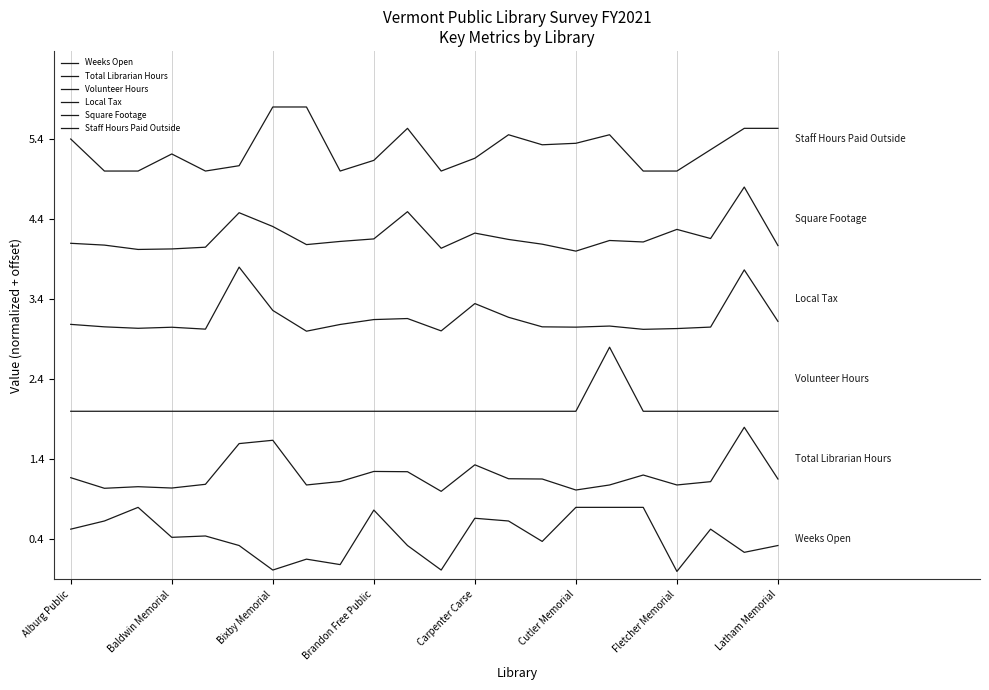

True or false: Square Footage and Weeks Open cross at least once.

False